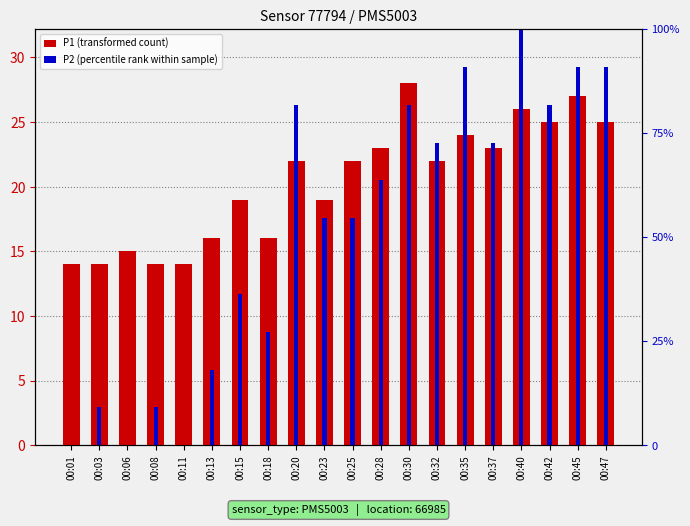

How many data points in P2 (percentile rank within sample) are less than 20?

10